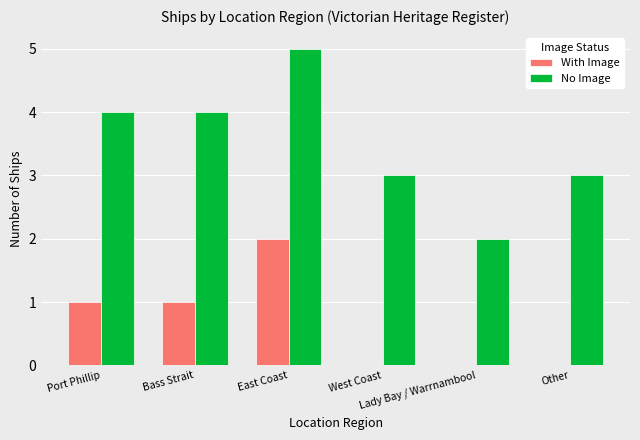

The value of With Image at West Coast is 0. True or false?

True